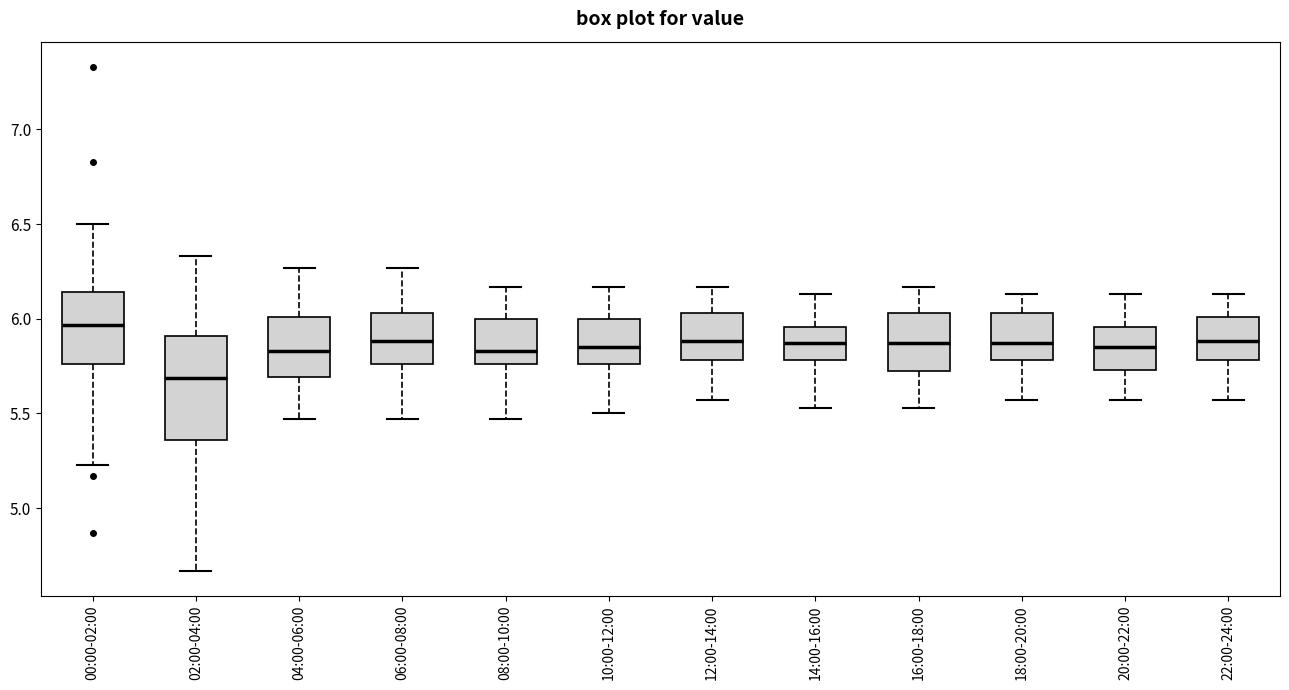

Which box is the tallest, from its lower edge to its upper edge?

02:00-04:00